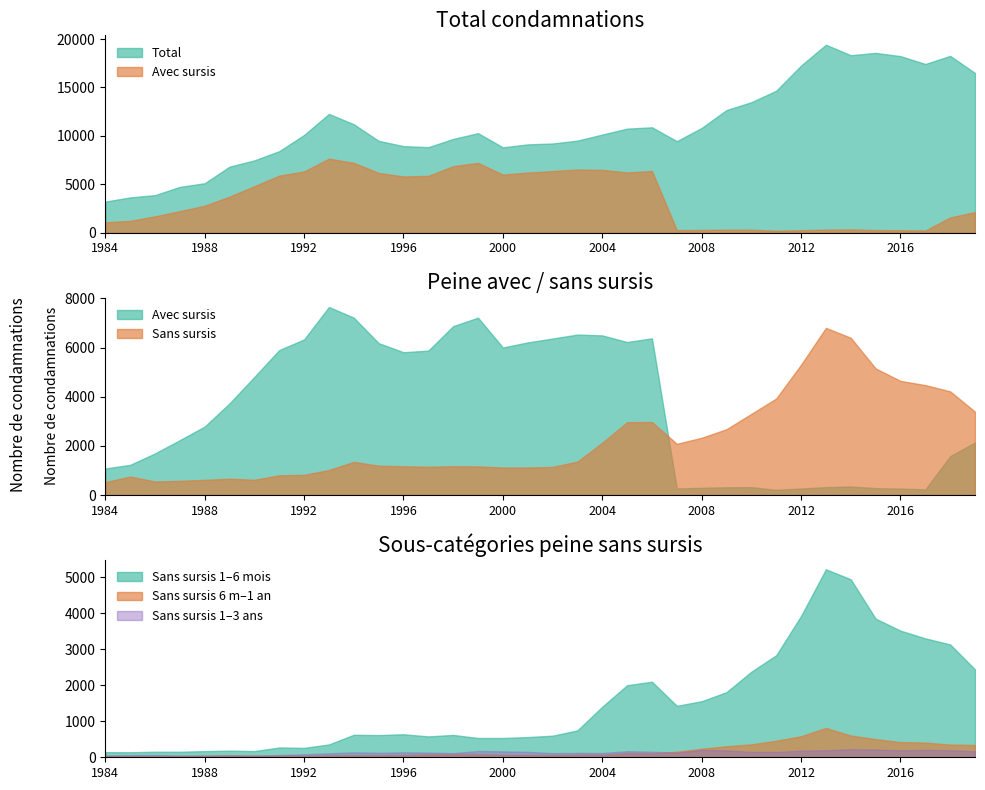

The value of Total at 2015 is 18566. True or false?

True